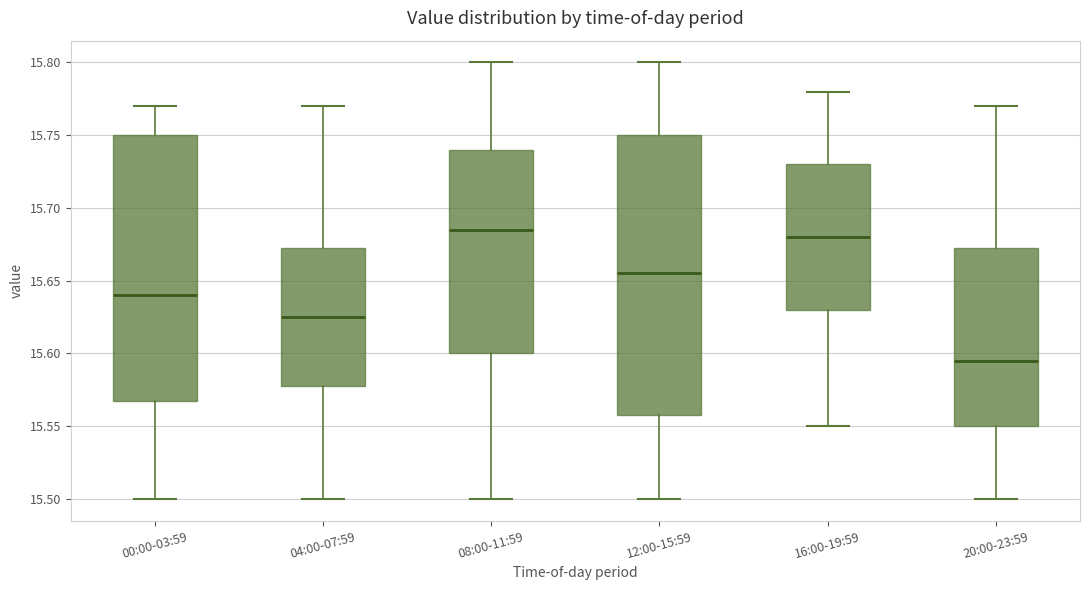

Reading left to right, read every box against the y-axis: the position of its median line, the range the box covers, and the ends of its whiskers. The values are not printed on the chart, so give them approximately, as read against the axis.

00:00-03:59: median 15.640, box 15.570 to 15.750, whiskers 15.500 to 15.770
04:00-07:59: median 15.625, box 15.580 to 15.675, whiskers 15.500 to 15.770
08:00-11:59: median 15.685, box 15.600 to 15.740, whiskers 15.500 to 15.800
12:00-15:59: median 15.655, box 15.560 to 15.750, whiskers 15.500 to 15.800
16:00-19:59: median 15.680, box 15.630 to 15.730, whiskers 15.550 to 15.780
20:00-23:59: median 15.595, box 15.550 to 15.675, whiskers 15.500 to 15.770